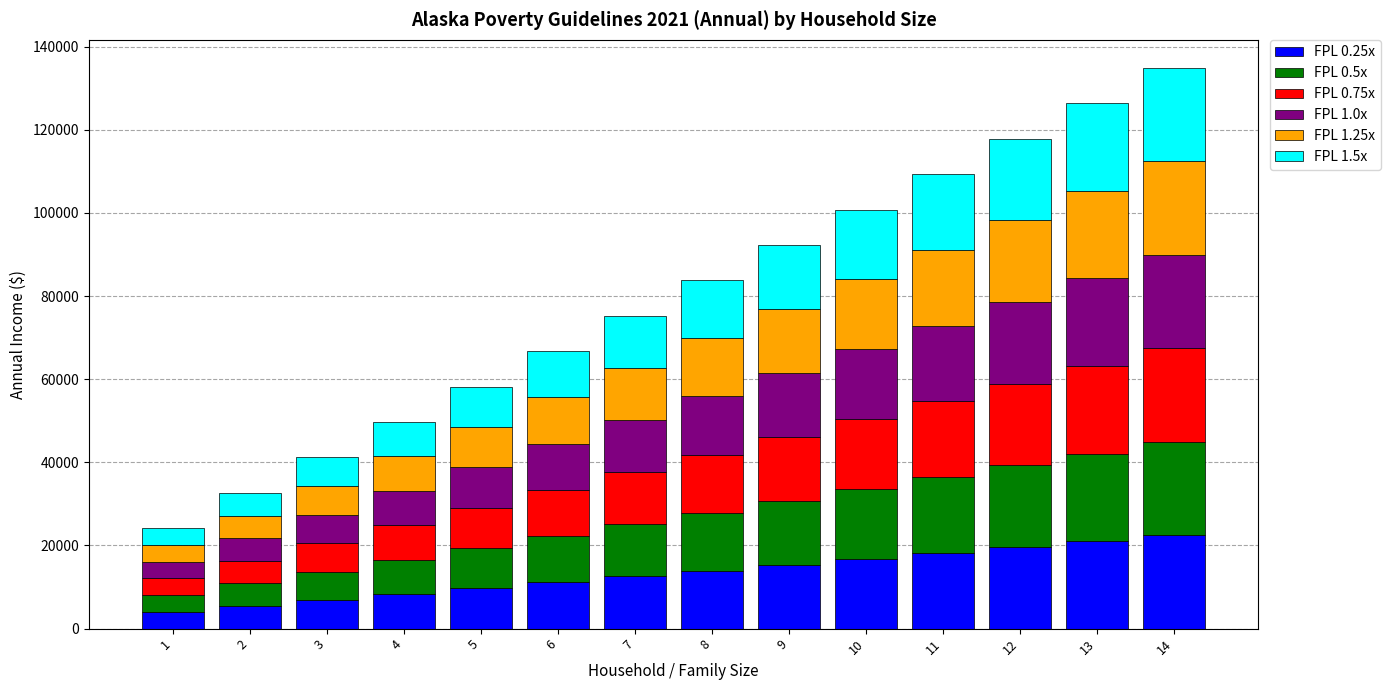

What is the highest value of the FPL 0.25x series?

22482.5